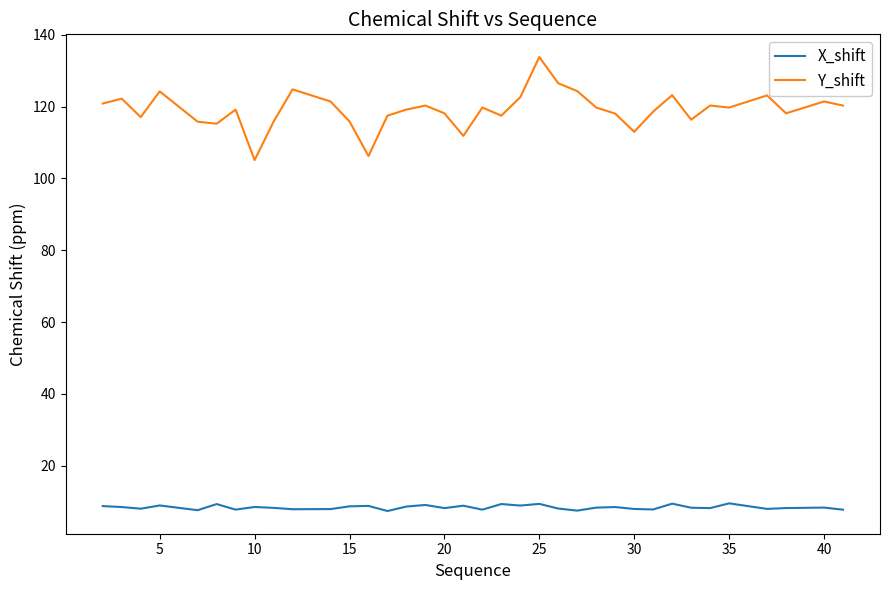

Rank the series by their maximum value, from lowest to highest.

X_shift, Y_shift